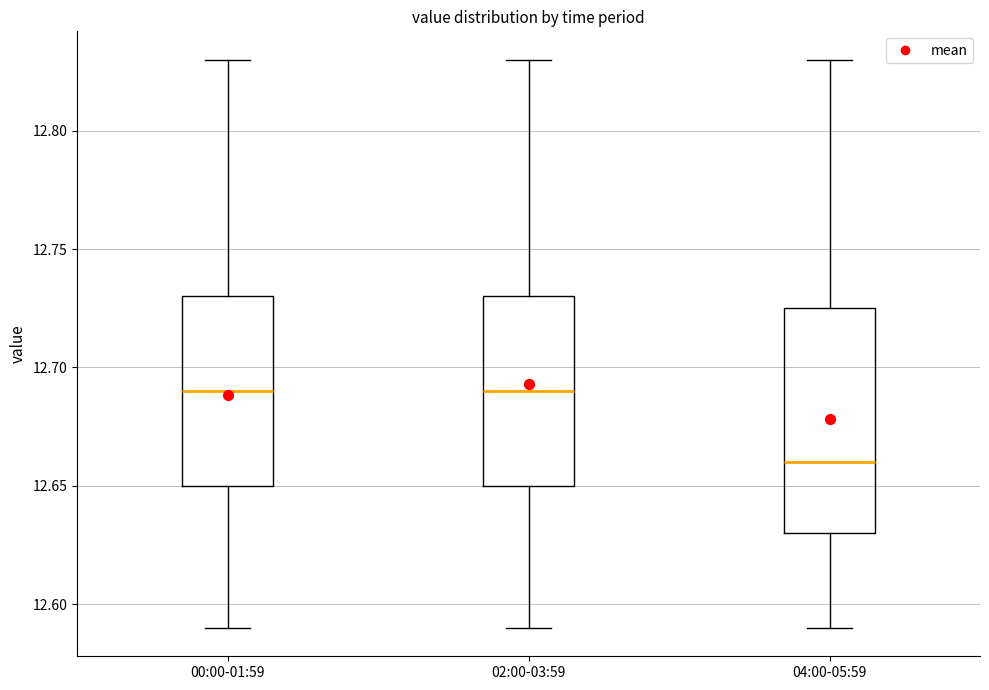

Reading left to right, transcribe this box plot: for each box, give where its median line is, the range the box spans, and where its two whiskers end, as read against the y-axis. The values are not printed on the chart, so give them approximately, as read against the axis.

00:00-01:59: median 12.690, box 12.650 to 12.730, whiskers 12.590 to 12.830
02:00-03:59: median 12.690, box 12.650 to 12.730, whiskers 12.590 to 12.830
04:00-05:59: median 12.660, box 12.630 to 12.725, whiskers 12.590 to 12.830